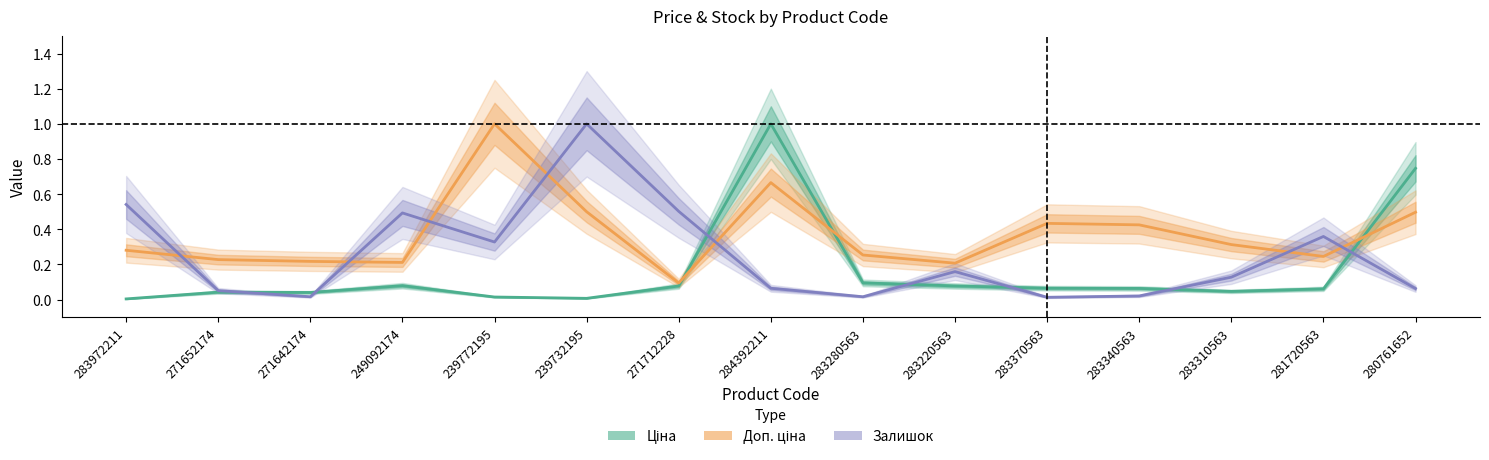

What is the difference between the maximum and second lowest values in the Залишок series?

1.0